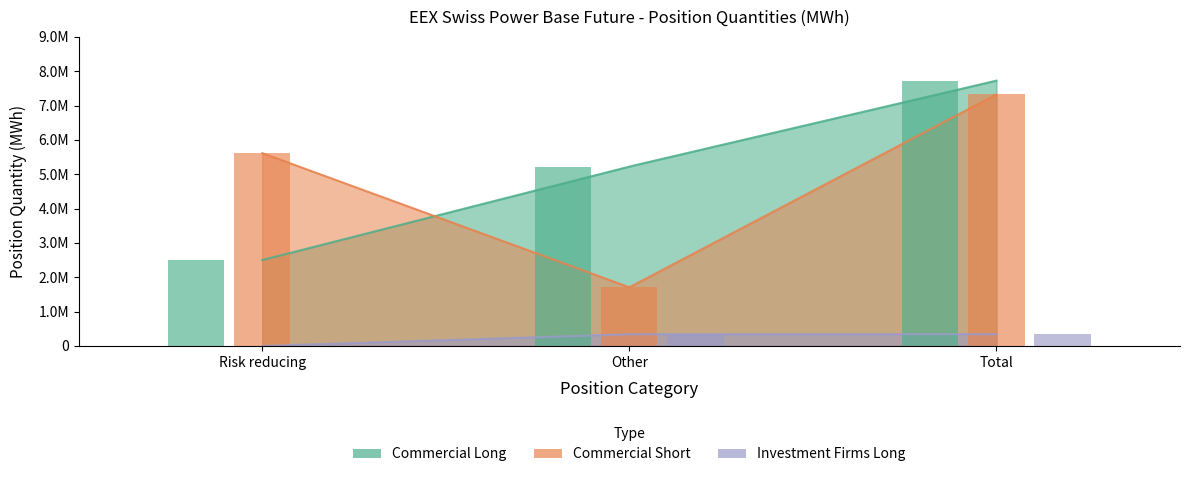

Reading left to right, what are all the values shown in this chart?

Commercial Long: Risk reducing=2502098	Other=5224052	Total=7726150
Commercial Short: Risk reducing=5616165	Other=1708853	Total=7325018
Investment Firms Long: Risk reducing=0	Other=342272	Total=342272